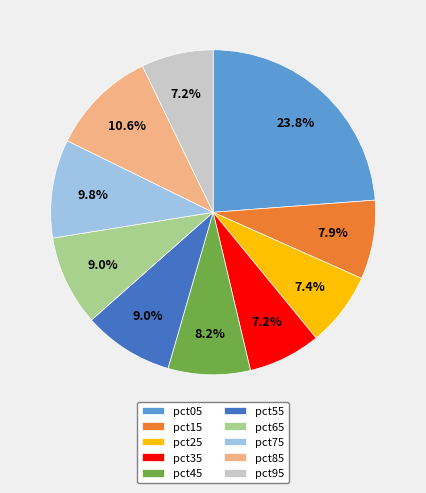

Does pct65 represent more than half of the total?

No